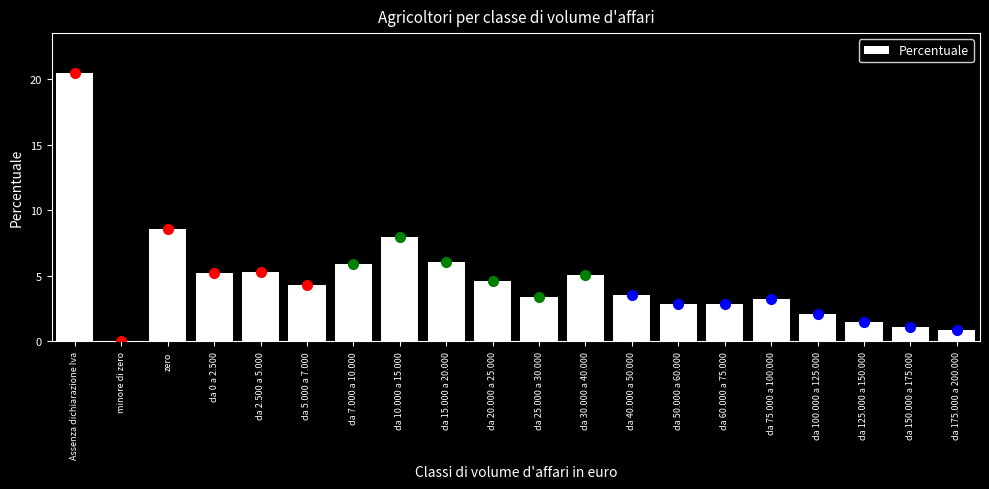

At which category does the chart reach its peak across all series?

Assenza dichiarazione Iva